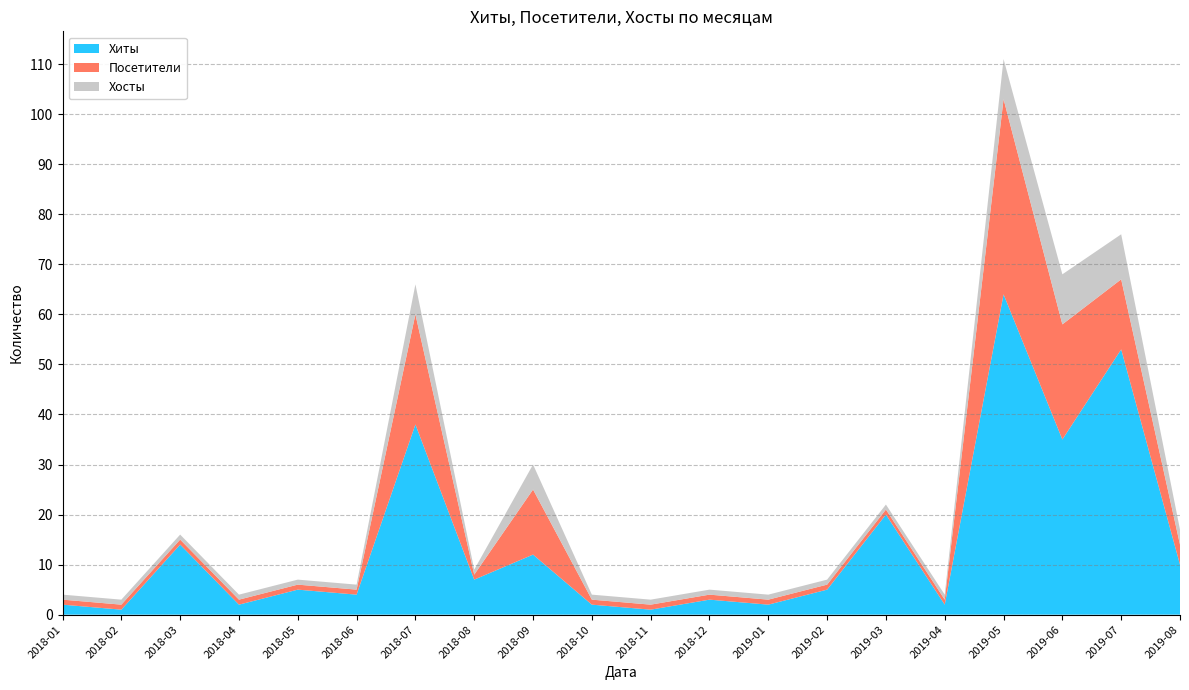

Reading left to right, transcribe all the data shown in this chart.

Хиты: 2	1	14	2	5	4	38	7	12	2	1	3	2	5	20	2	64	35	53	10
Посетители: 1	1	1	1	1	1	22	1	13	1	1	1	1	1	1	1	39	23	14	4
Хосты: 1	1	1	1	1	1	6	1	5	1	1	1	1	1	1	1	8	10	9	3